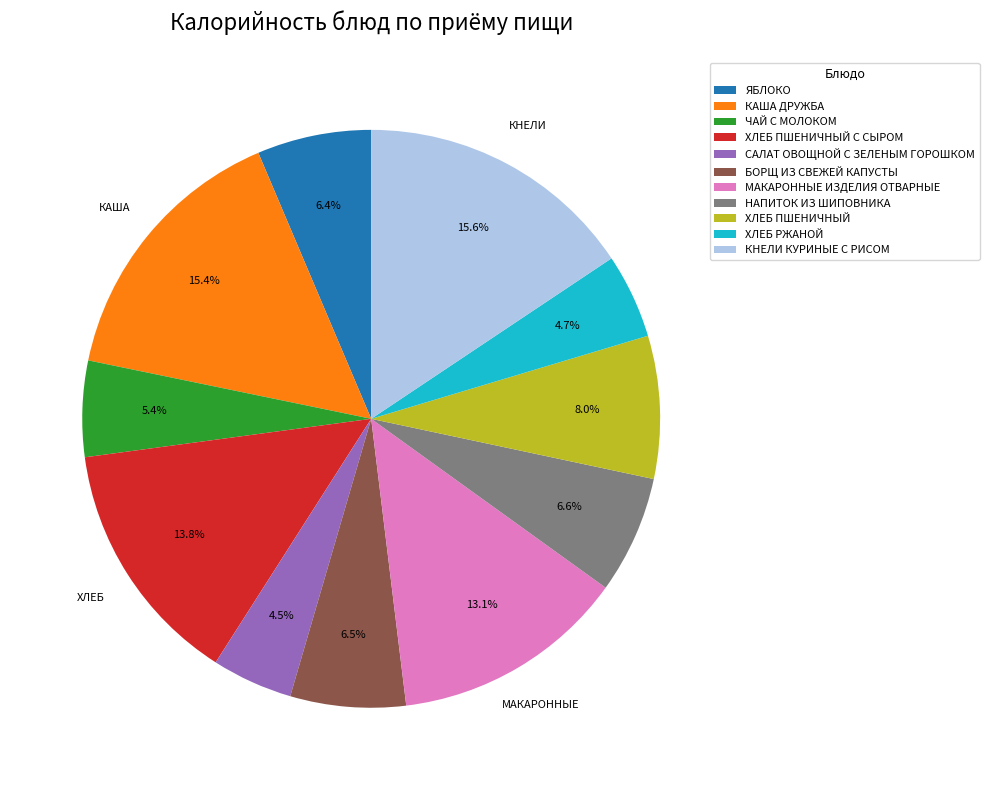

To the nearest percent, what is the difference between the largest and smallest slice percentages?

11%